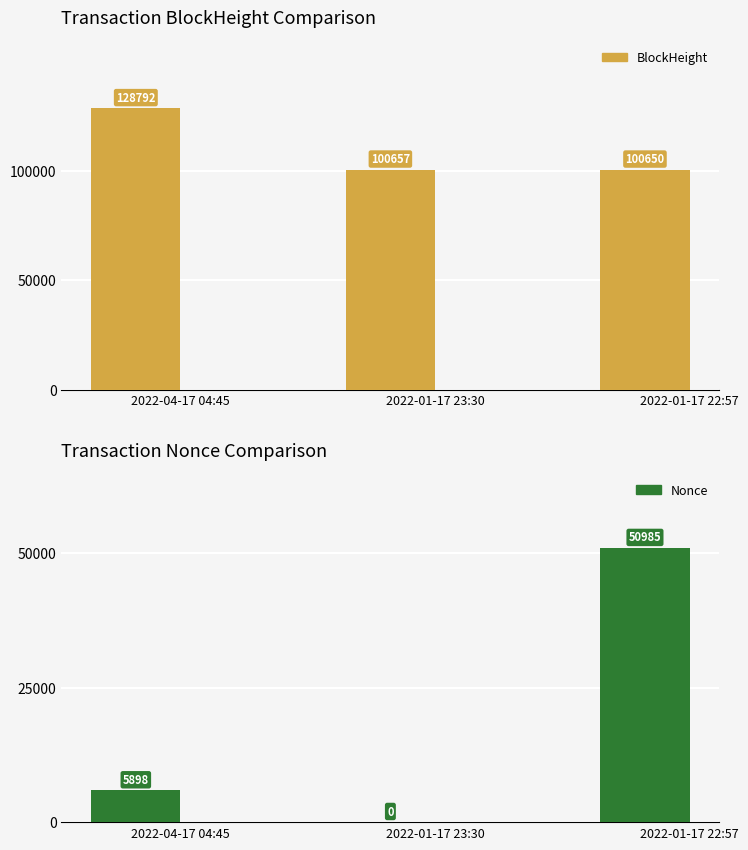

What position from the left is 2022-01-17 23:30?

2